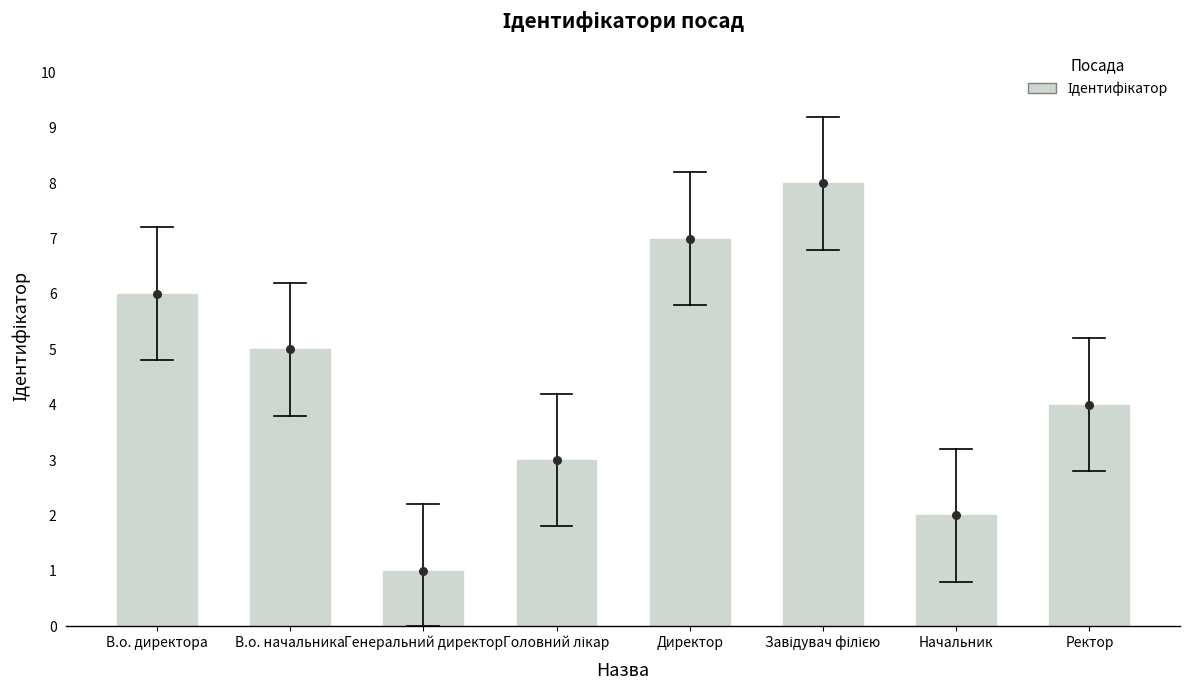

What is the change in value from Начальник to Ректор?

+2